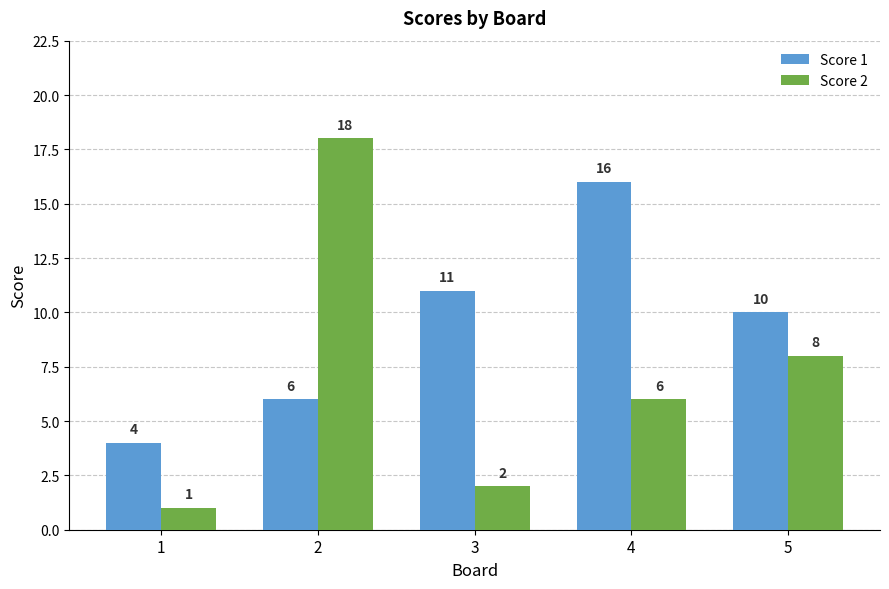

Is it true that Score 2 equals 8 at 5?

True